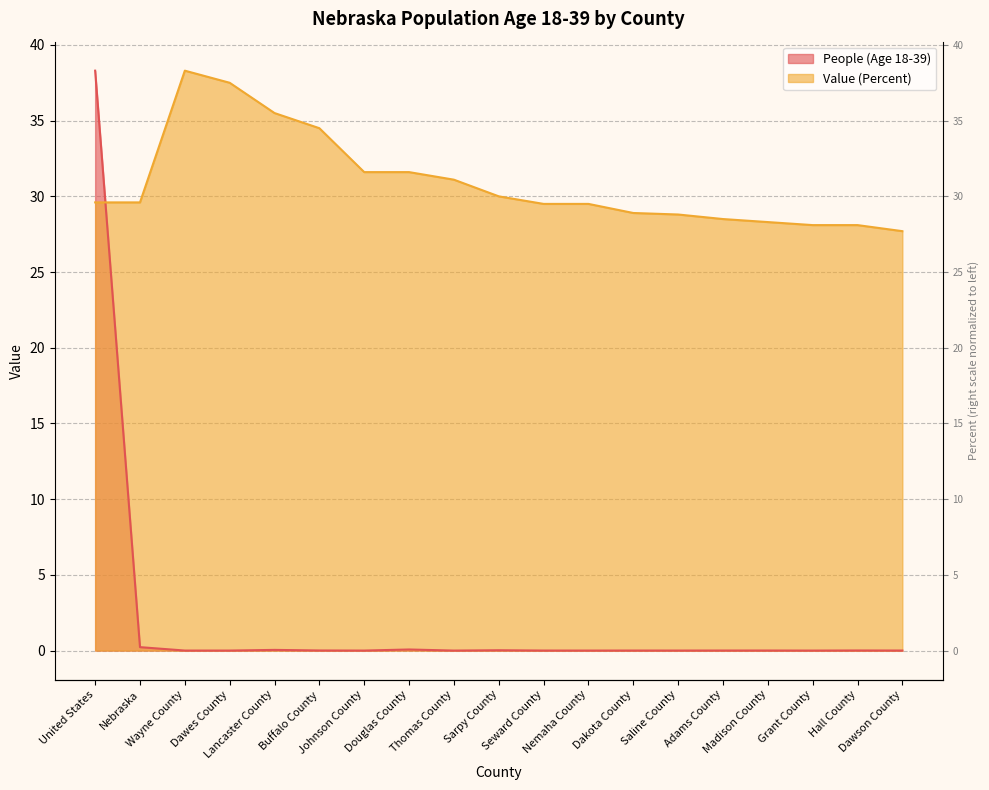

Rank the series by their maximum value, from highest to lowest.

People (Age 18-39), Value (Percent)